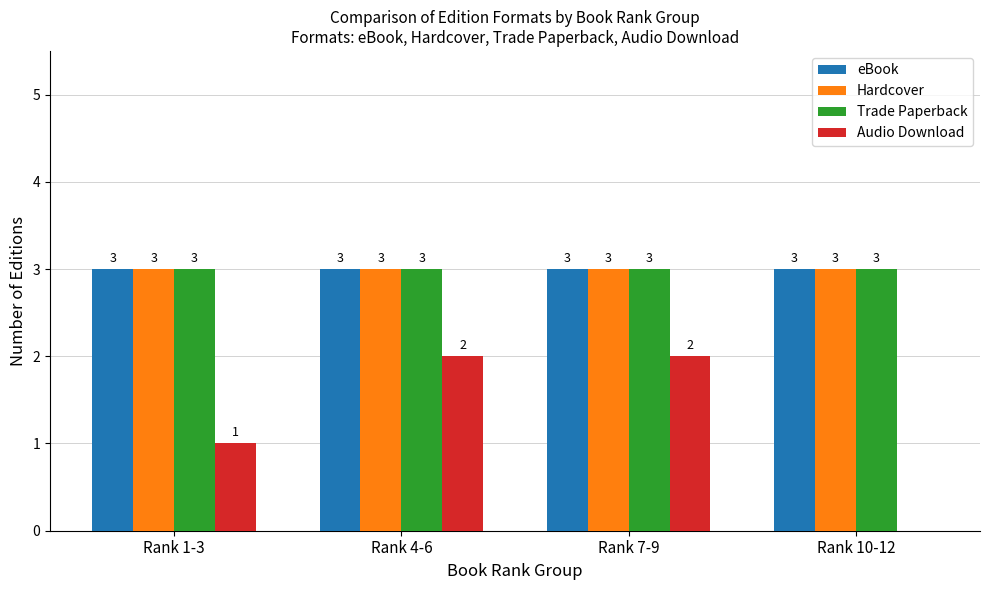

True or false: eBook has a value of 3 at Rank 4-6.

True